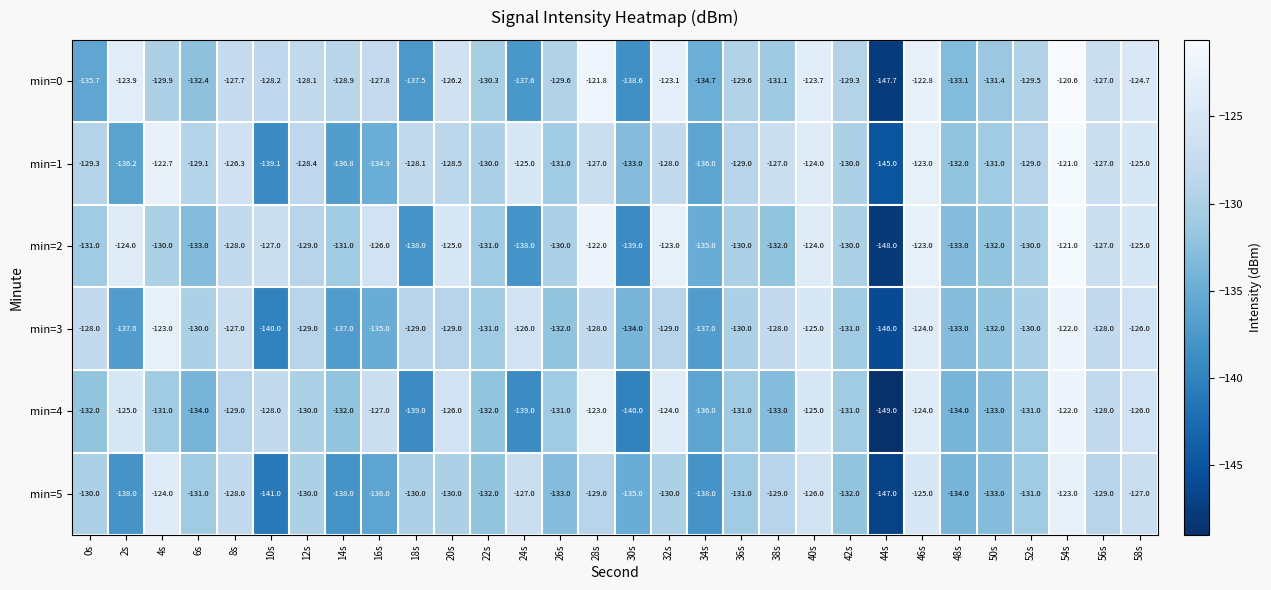

What is the difference between the min=0 values at 36s and 6s?

2.8